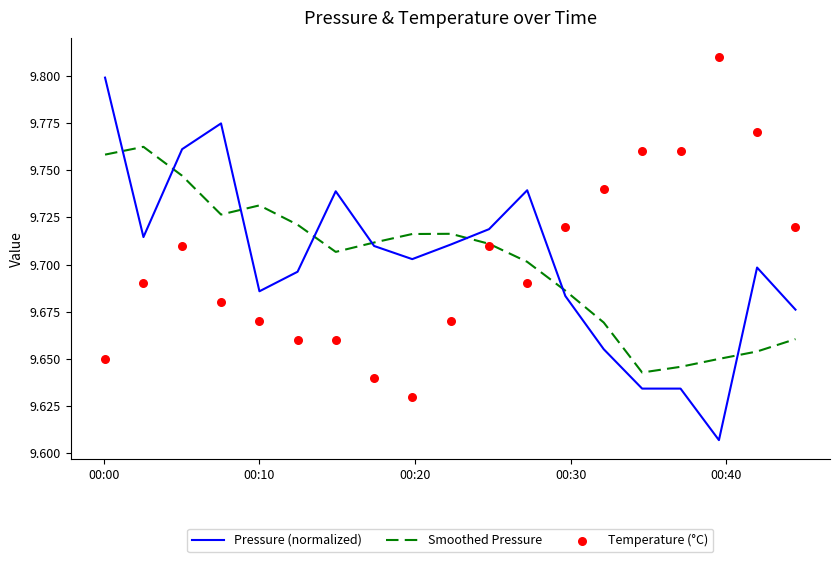

Which series reaches the minimum Y coordinate?

Pressure (normalized)